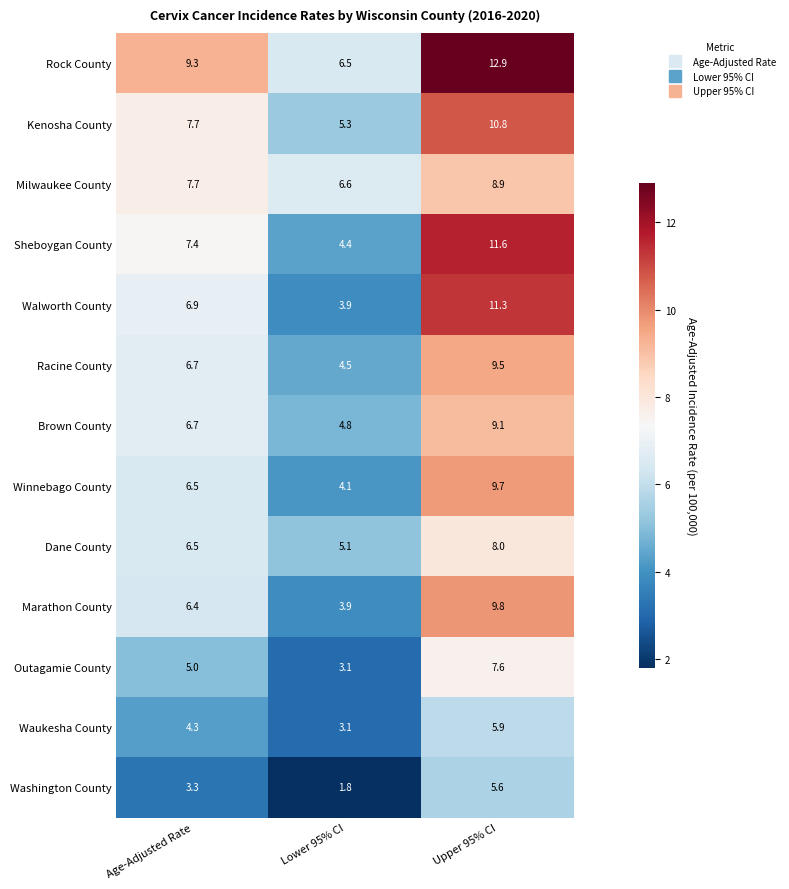

What is the sum of all Brown County values?

20.6